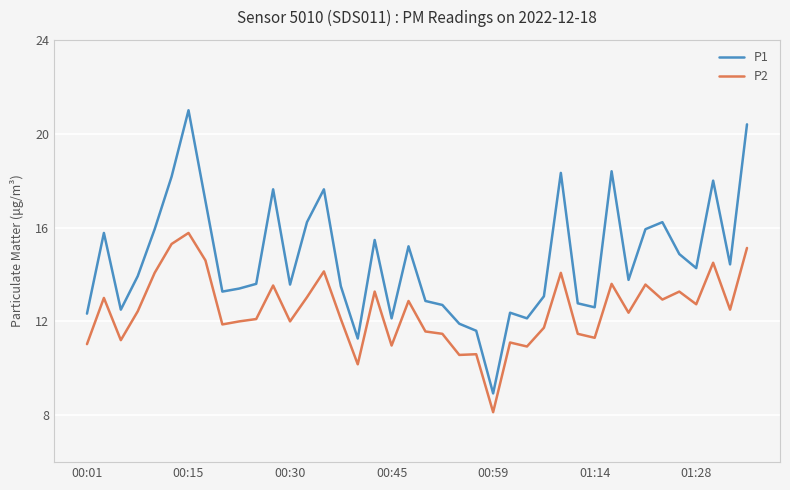

Which series has the largest range (max minus min)?

P1